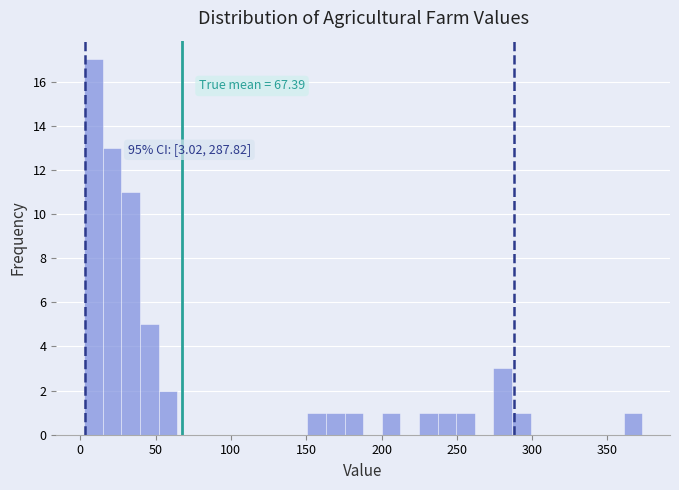

Read against the x-axis, roughly where is the centre of the tallest bar?

10